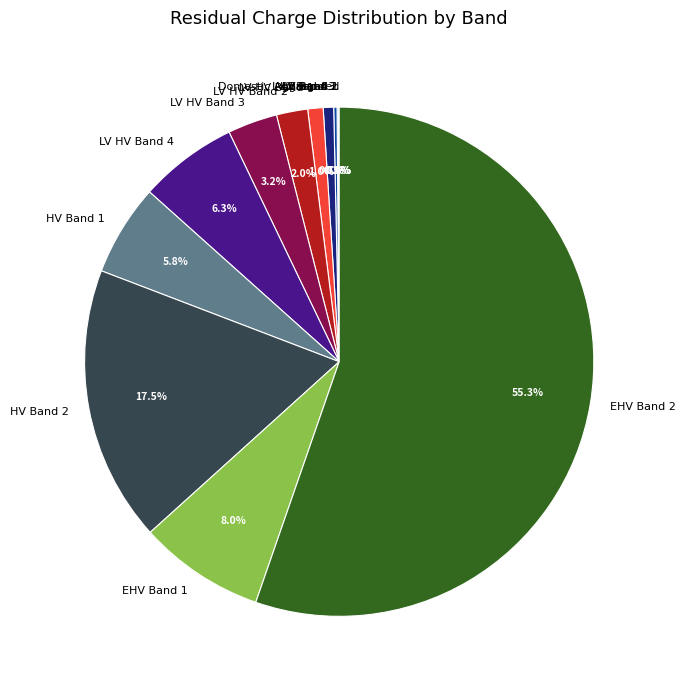

What is the largest slice in the pie chart?

EHV Band 2